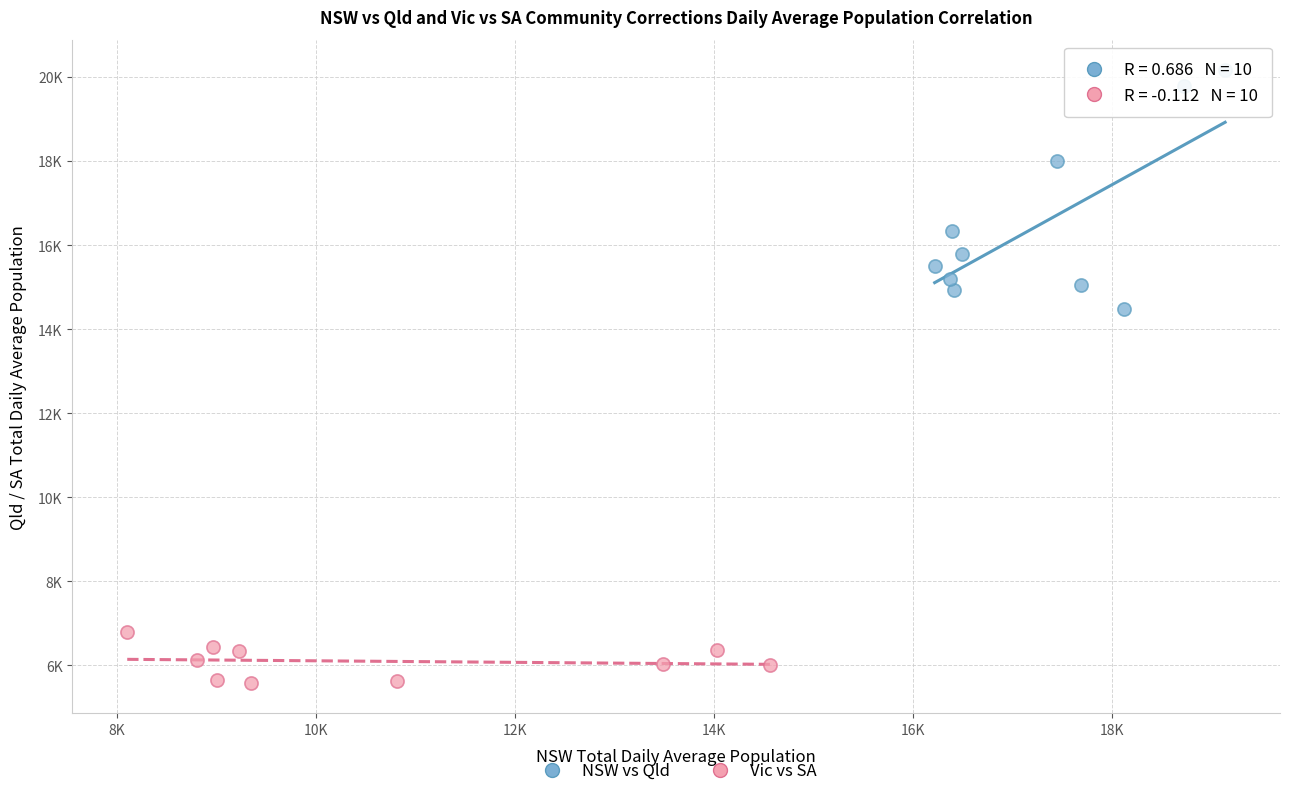

Which series reaches the maximum Y coordinate?

NSW vs Qld